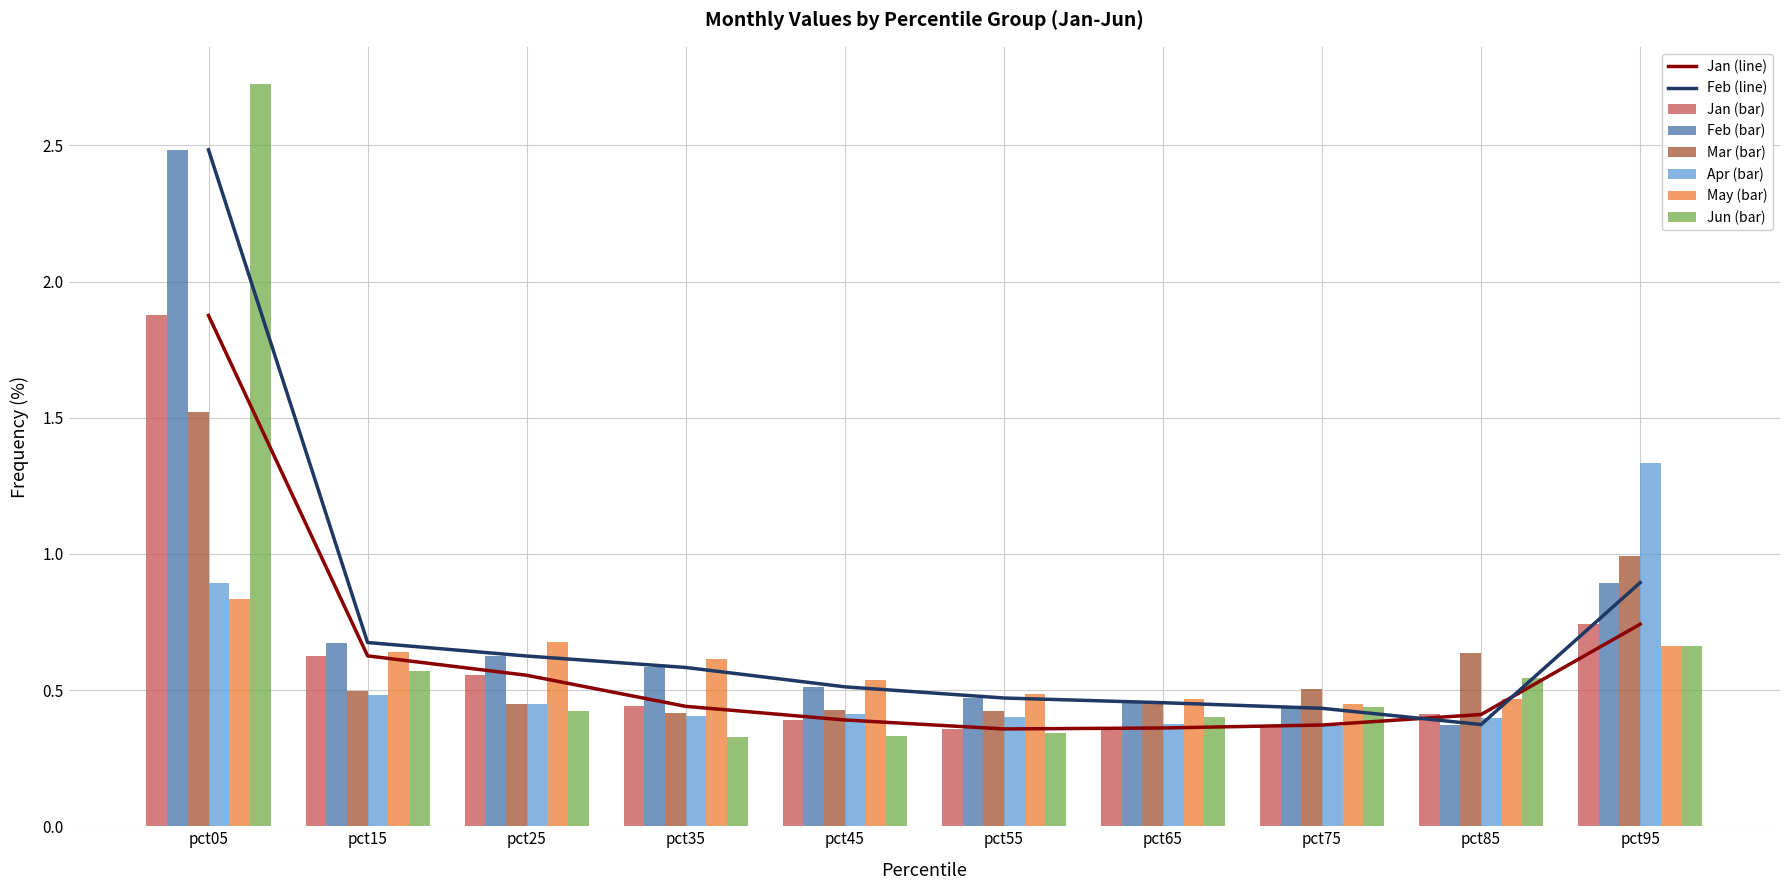

How many groups of bars are there?

10